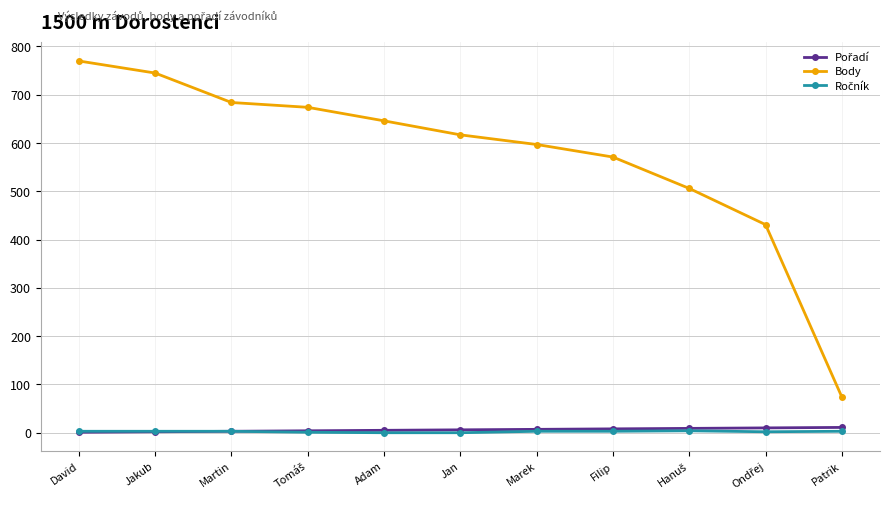

Count the number of categories in the chart.

11